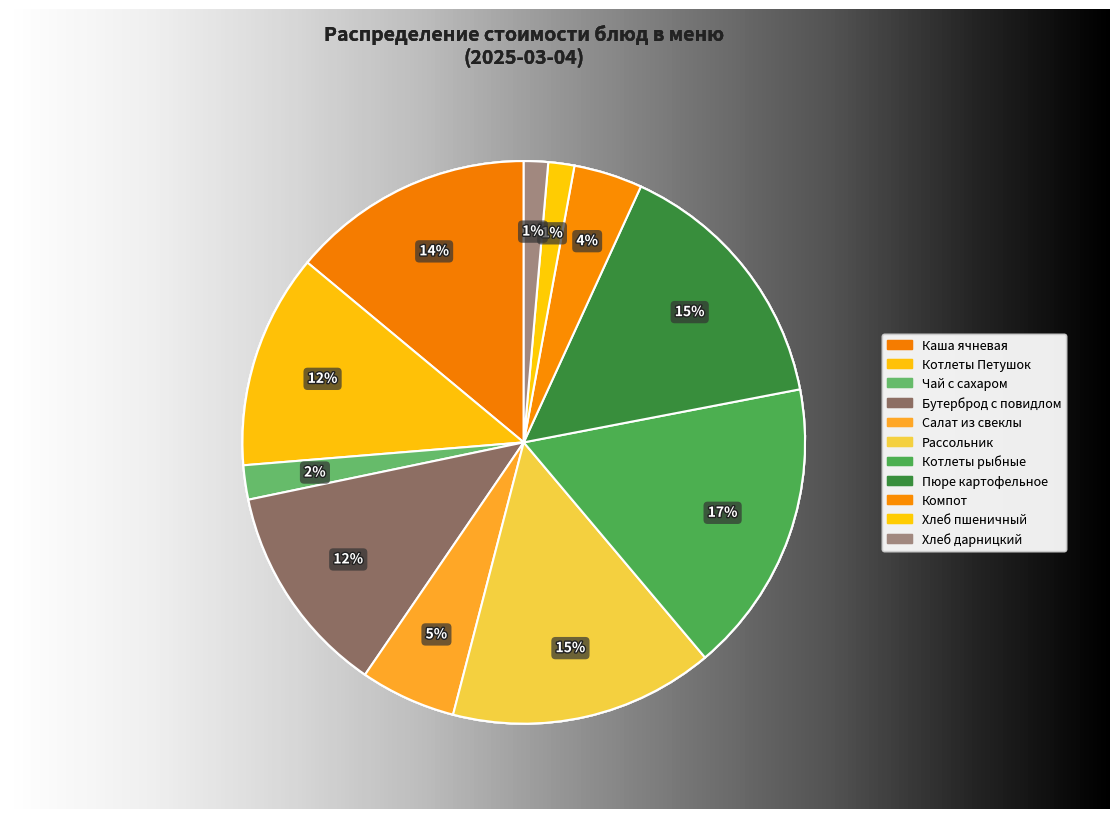

To the nearest percent, what is the difference between the Хлеб дарницкий and Компот из смеси сухофруктов slice percentages?

3%